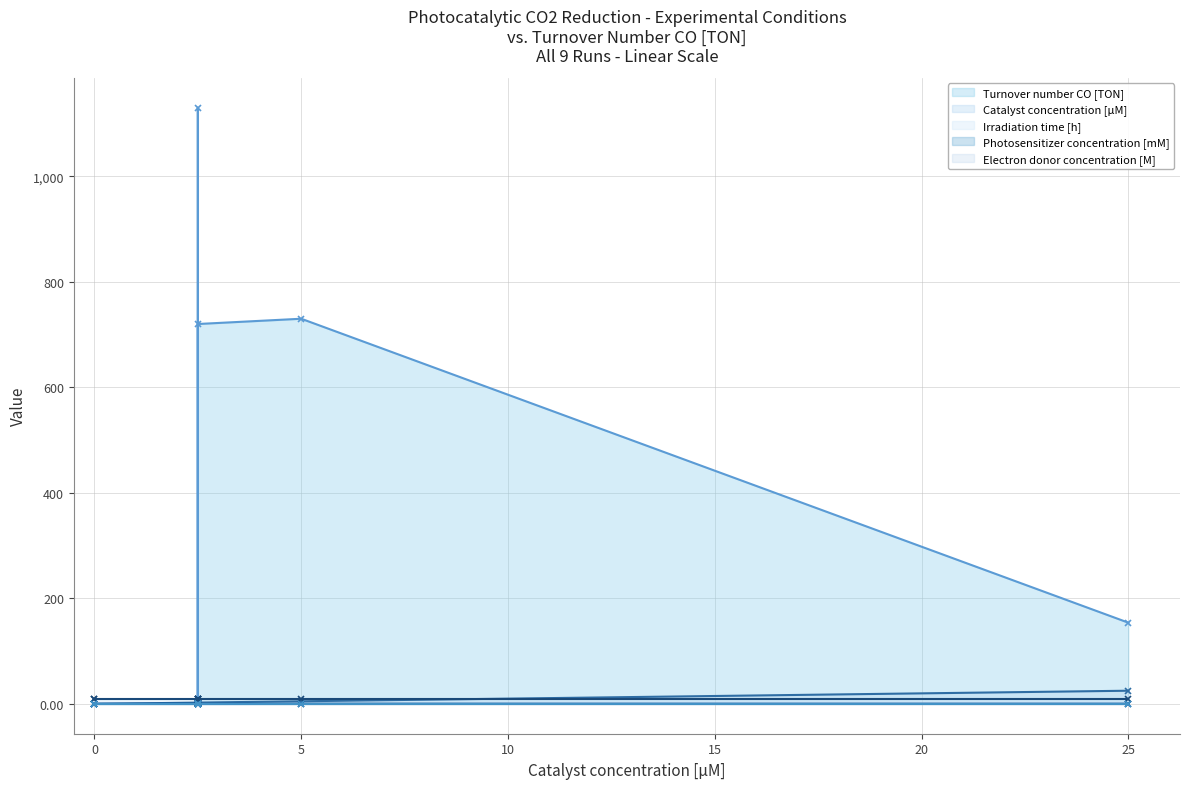

What is the difference between the highest and lowest values at 2.5?

1129.6